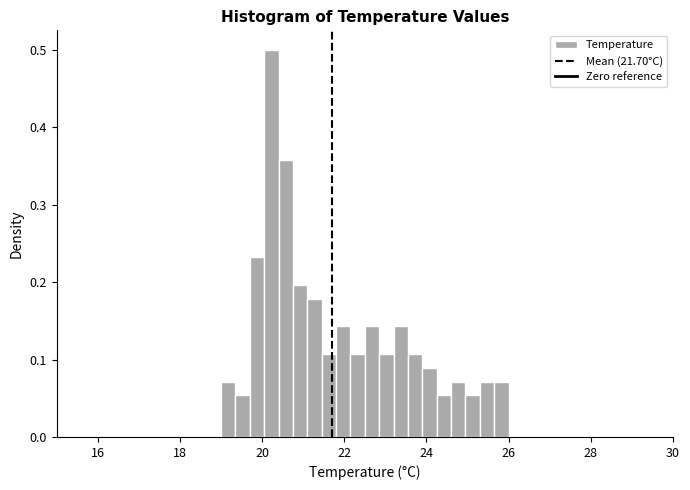

Around what value on the x-axis is the tallest bar? Give the approximate position of its centre, as read against the axis.

20.2